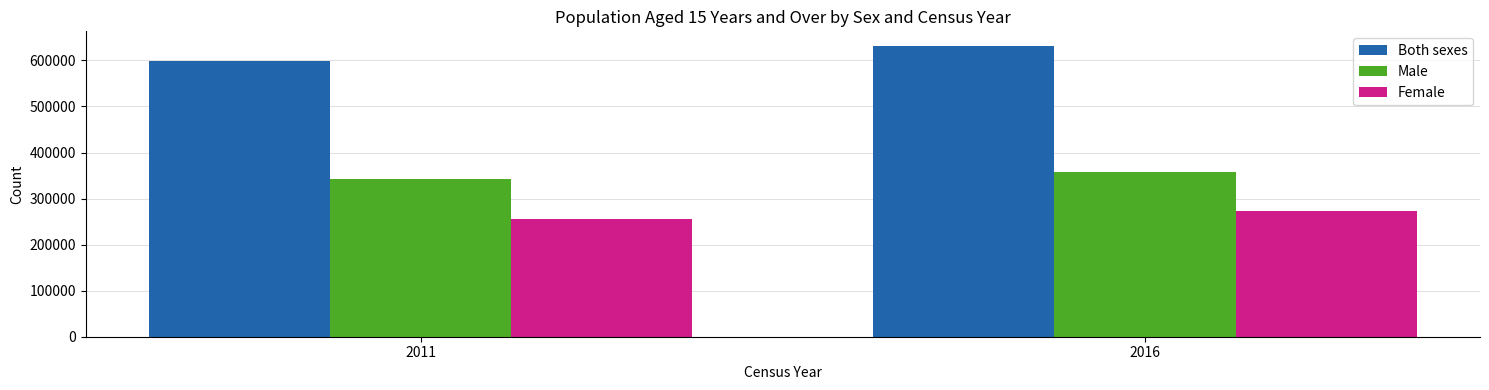

Which category has the highest value in the Female series?

2016